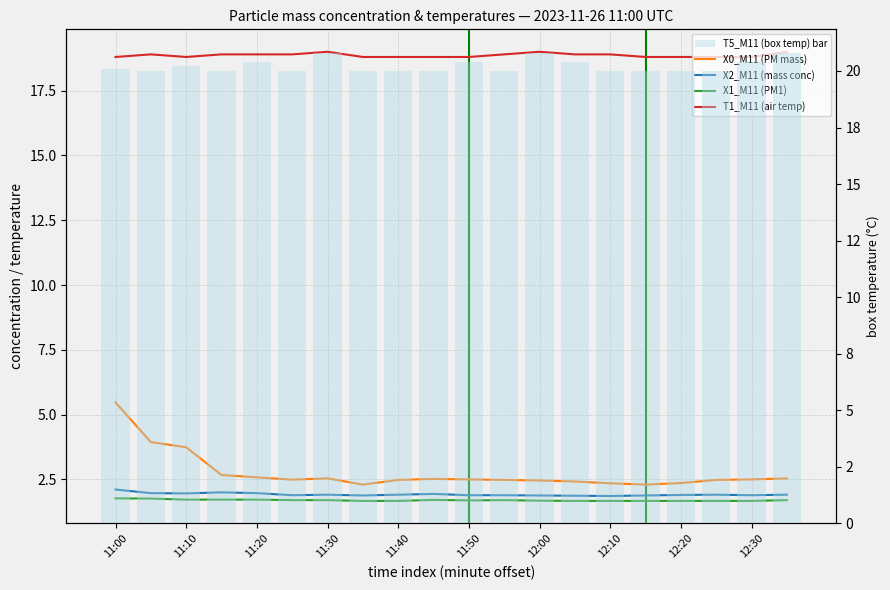

What is the difference between the T1_M11 (air temp) values at 13 and 18?

0.1